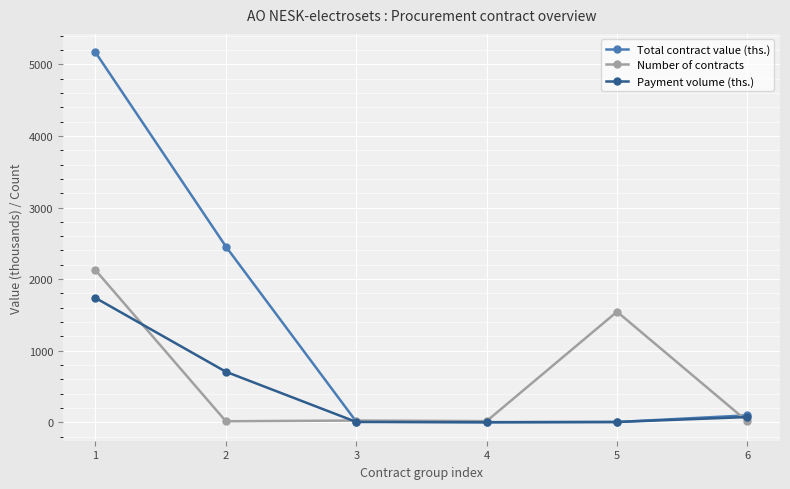

What is the maximum value for Number of contracts?

2125.0